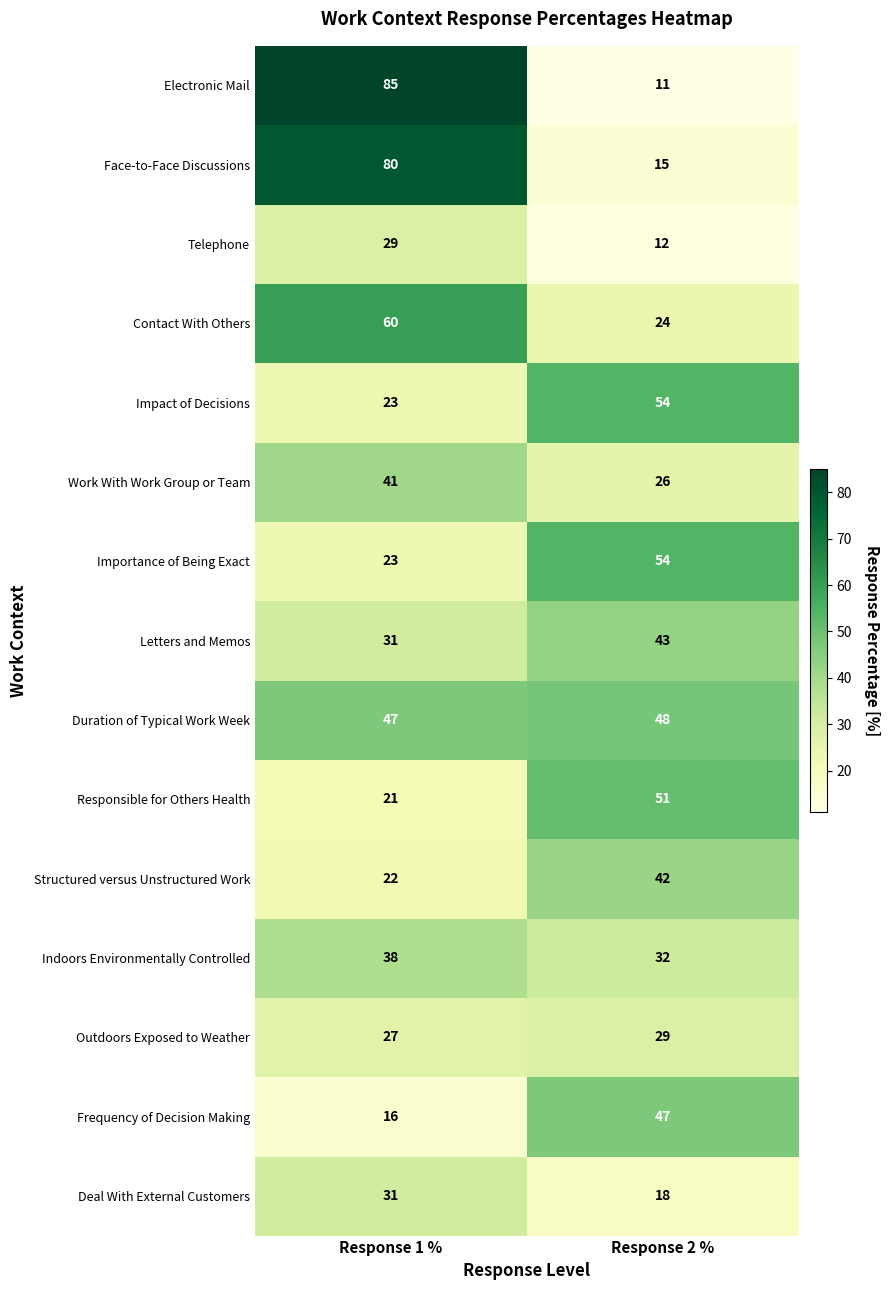

What is the difference between the maximum and minimum values in the Deal With External Customers series?

13